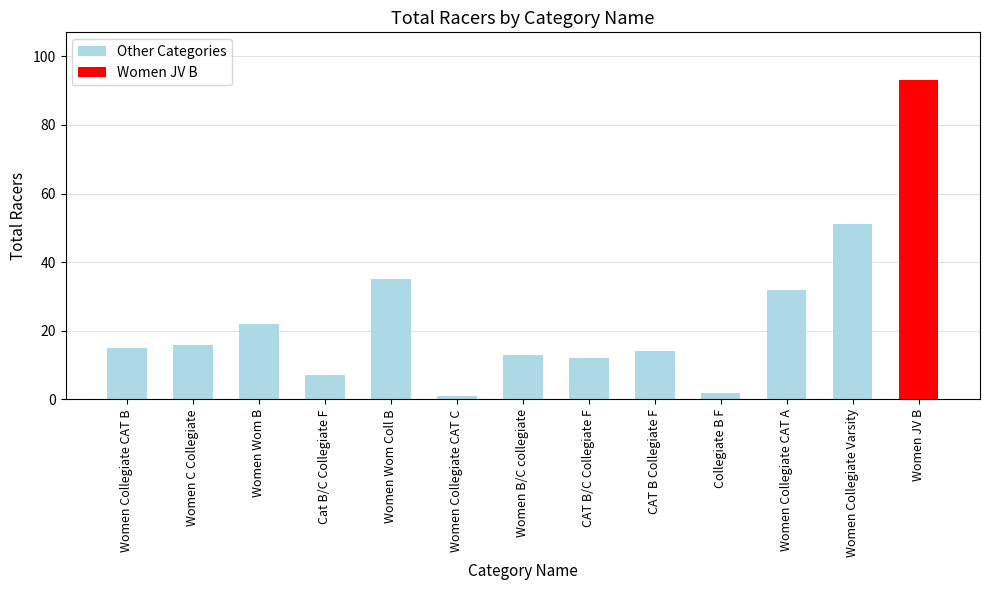

Rank the categories by value from highest to lowest.

Women JV B, Women Collegiate Varsity, Women Wom Coll B, Women Collegiate CAT A, Women Wom B, Women C Collegiate, Women Collegiate CAT B, CAT B Collegiate F, Women B/C collegiate, CAT B/C Collegiate F, Cat B/C Collegiate F, Collegiate B F, Women Collegiate CAT C